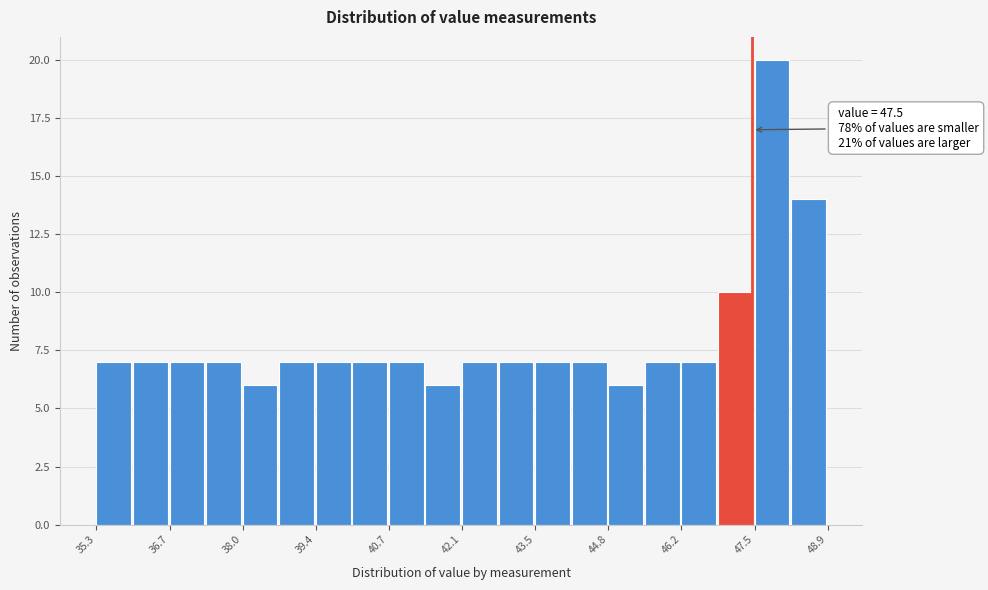

Read against the x-axis, roughly where is the centre of the tallest bar?

47.8